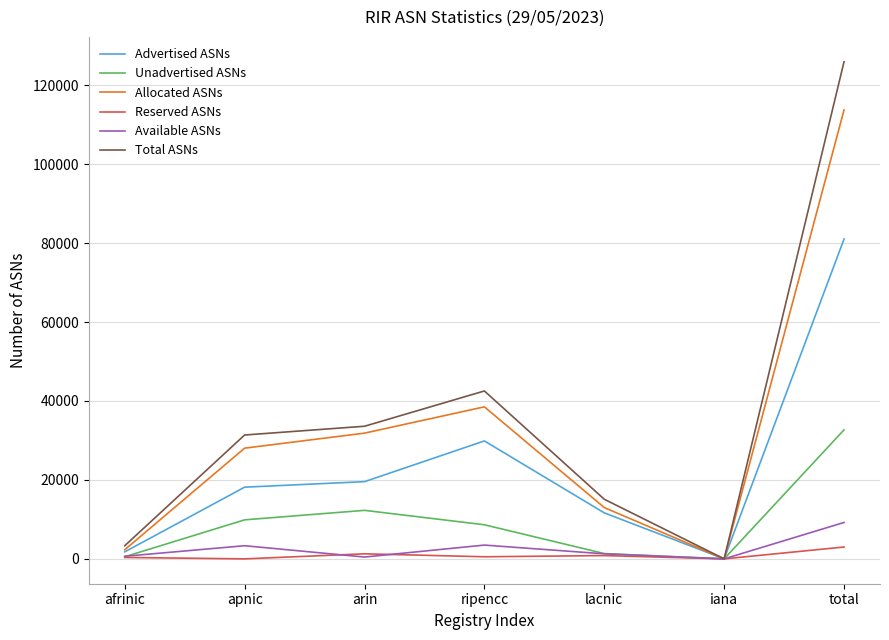

How many interior local peaks does the Total ASNs series have?

1